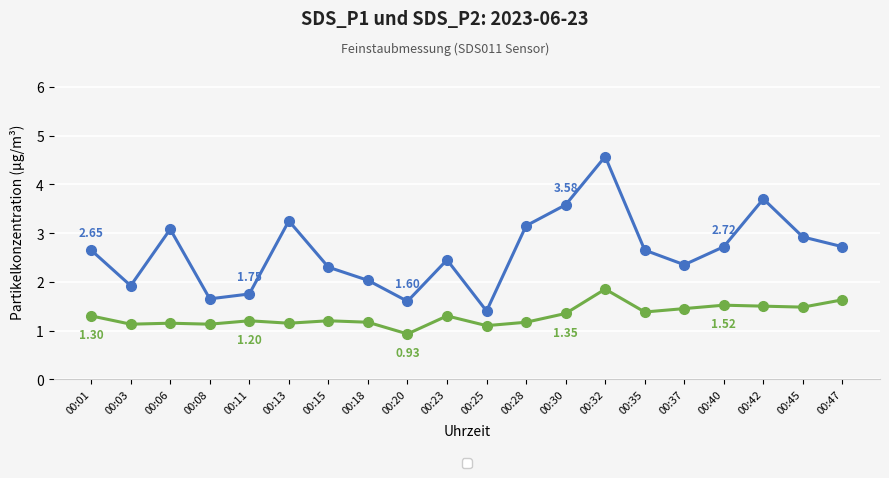

At which category is the sum across all series the highest?

00:32